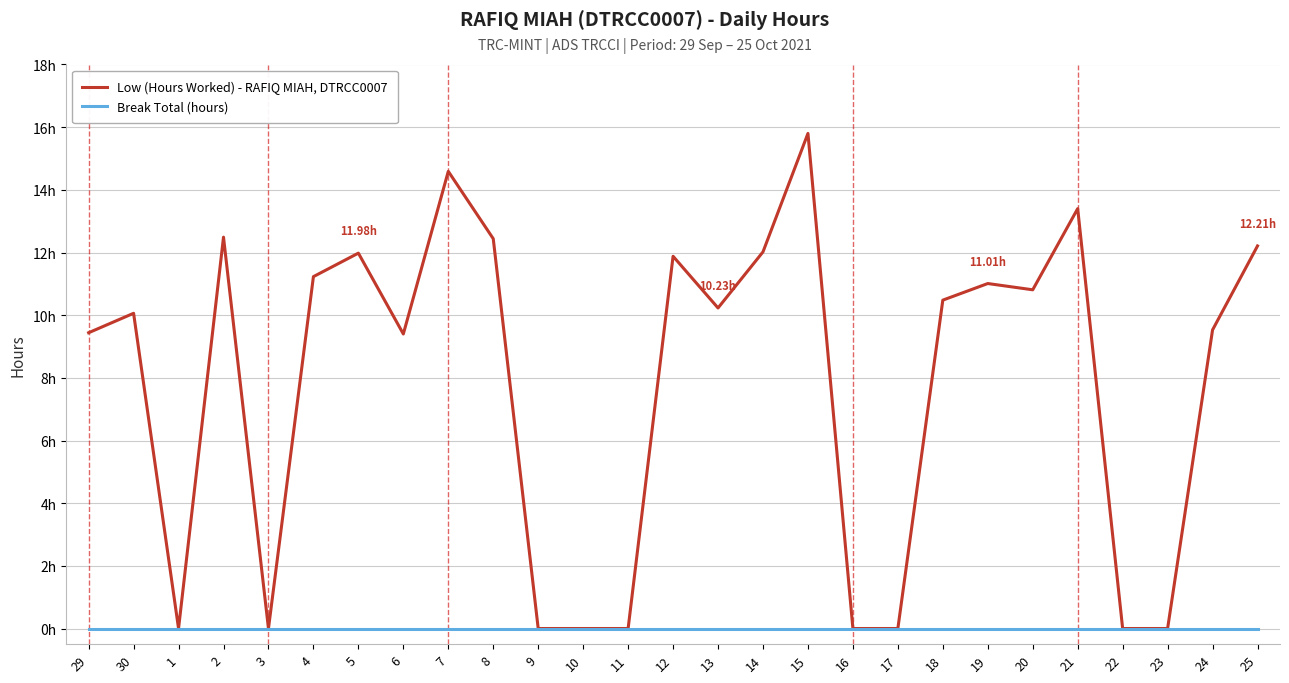

The Low (Hours Worked) - RAFIQ MIAH, DTRCC0007 series shows 0.0 at 11. True or false?

True